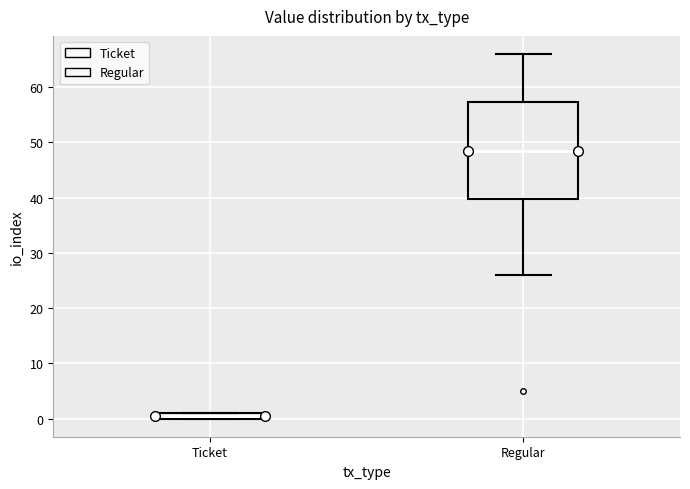

Which box is the tallest, from its lower edge to its upper edge?

Regular